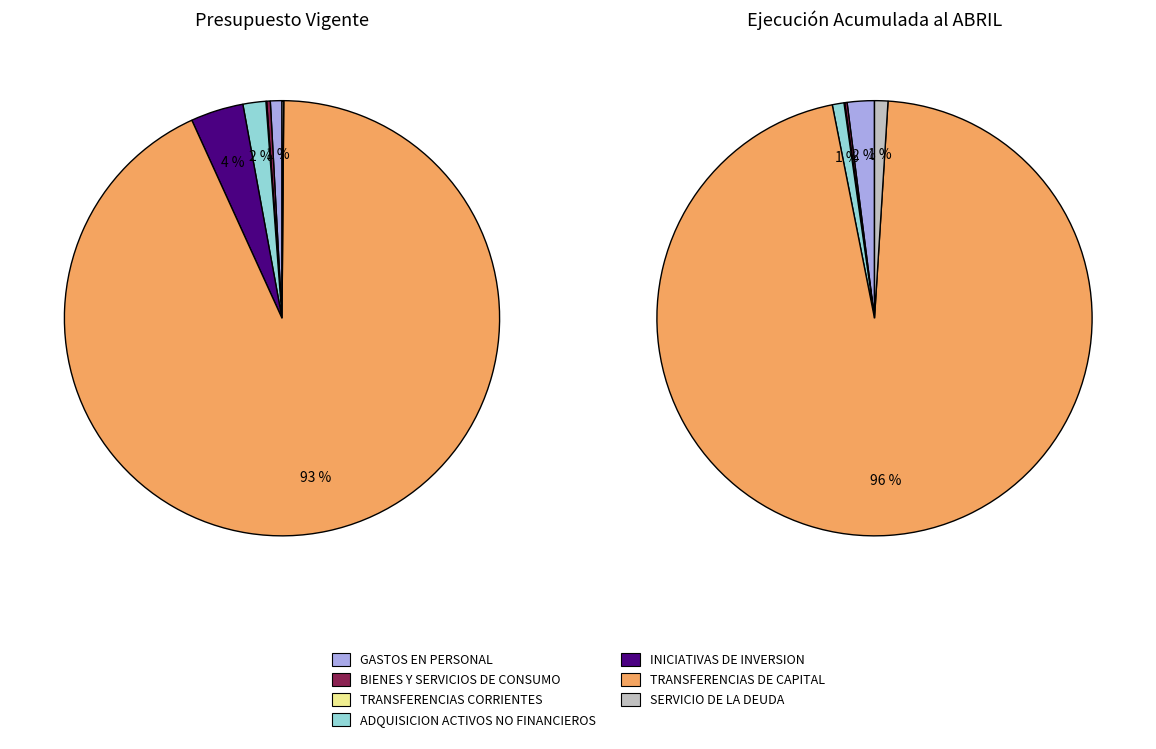

How many segments does this pie chart have?

7